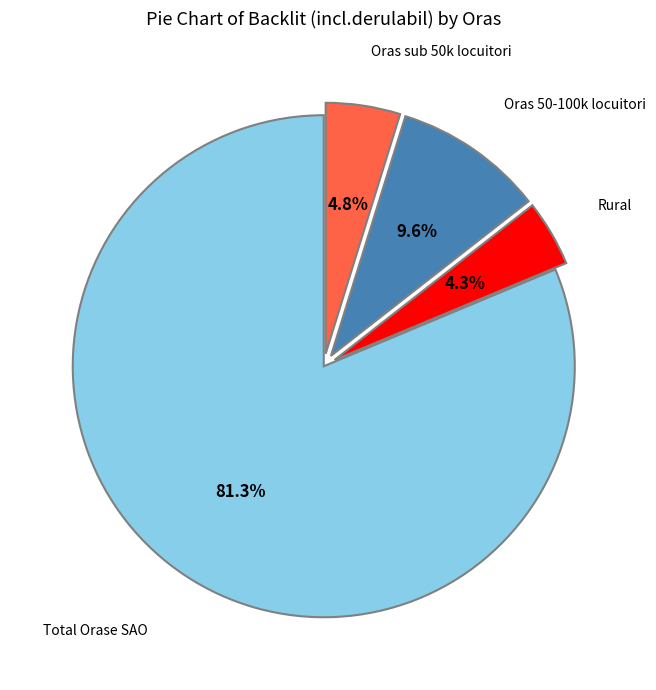

Is there a majority slice in this chart?

Yes